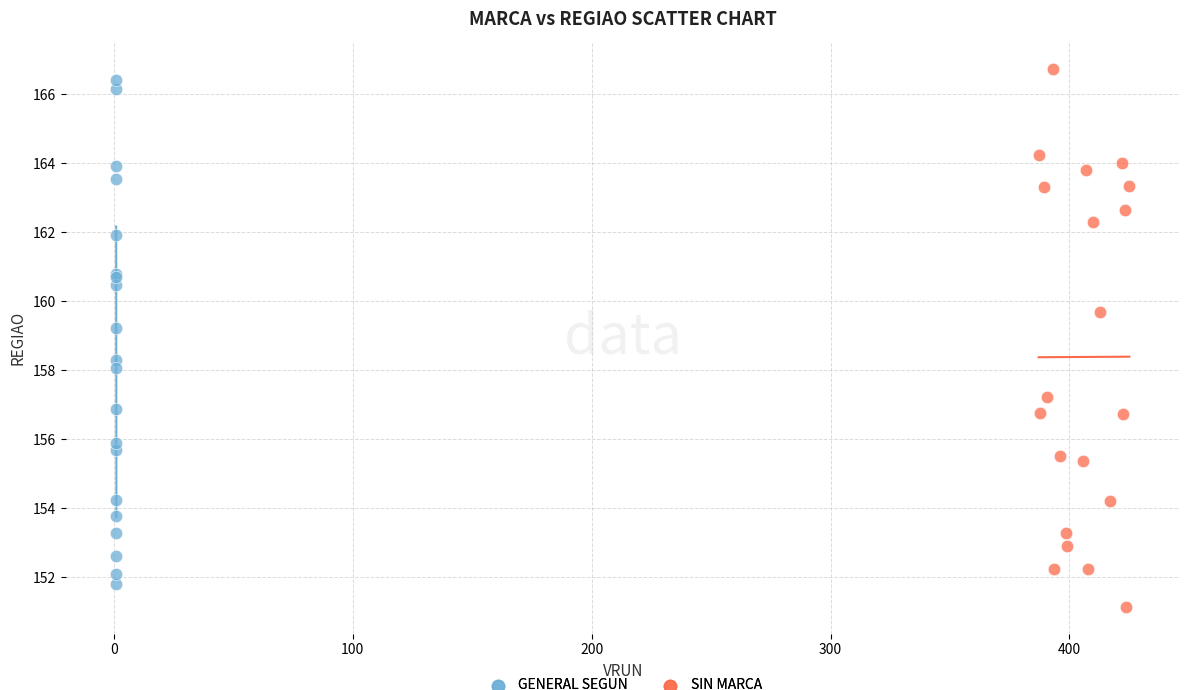

What are all the series names shown in the legend?

GENERAL SEGUN, SIN MARCA